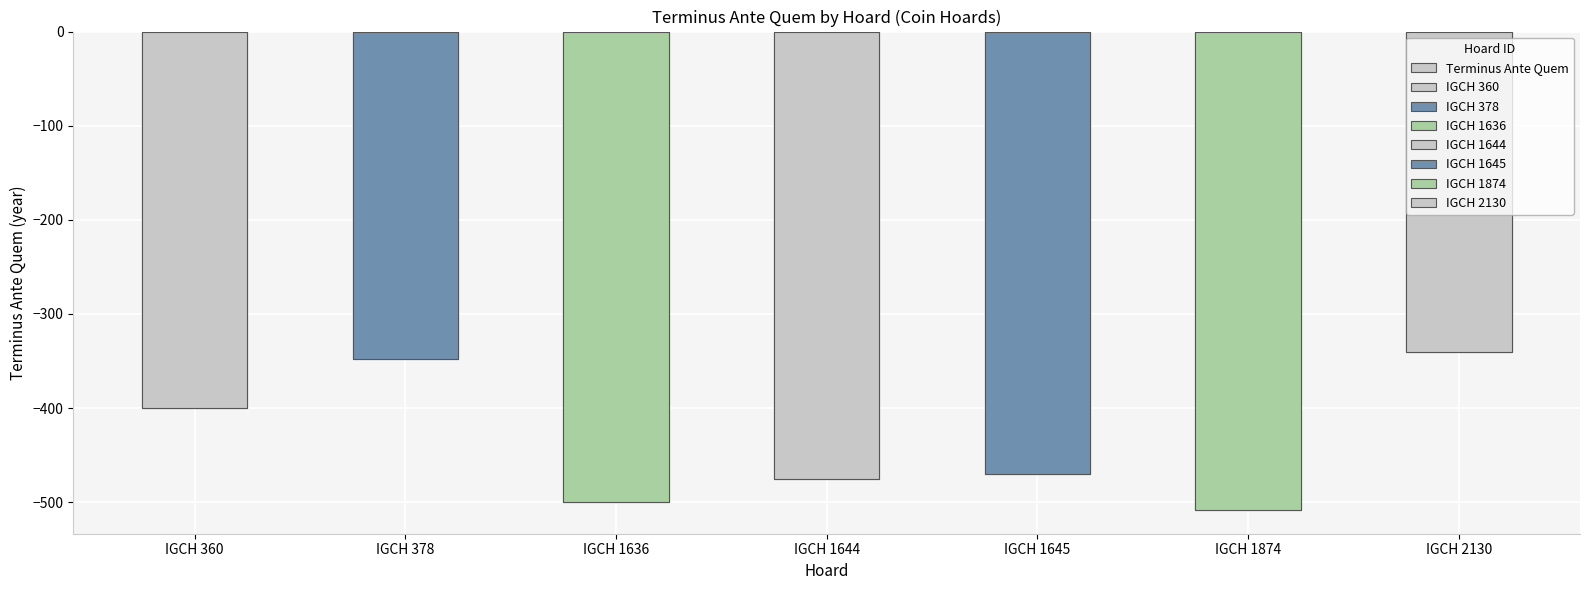

Count the number of data series in this chart.

1